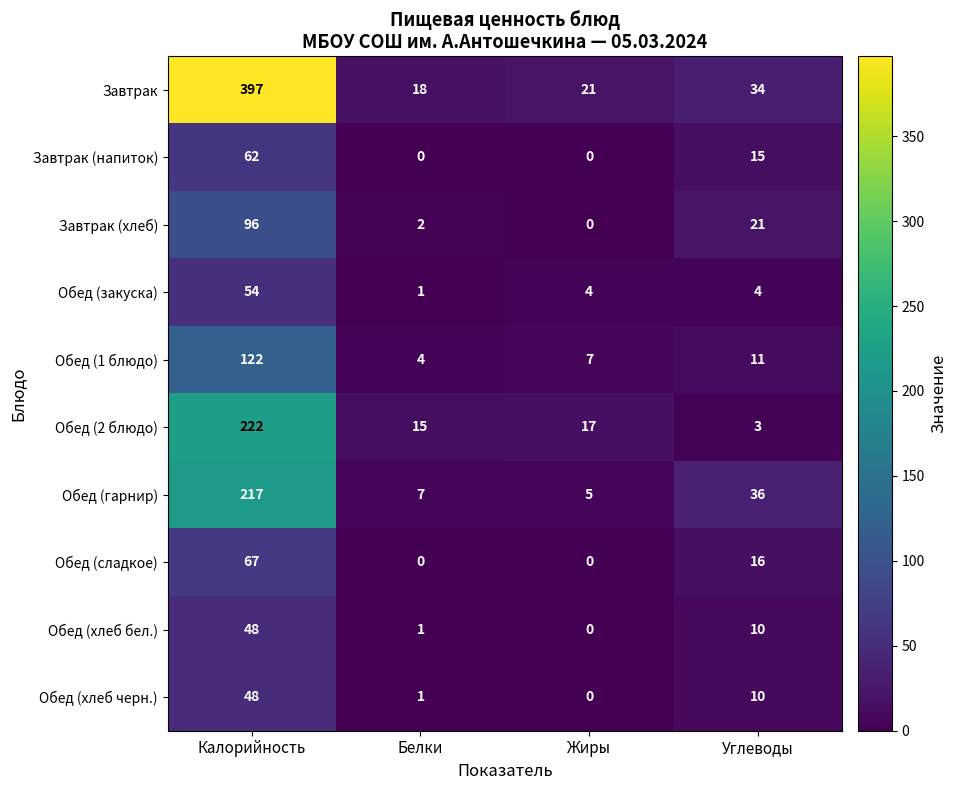

What is the difference between the highest and lowest values at Углеводы?

33